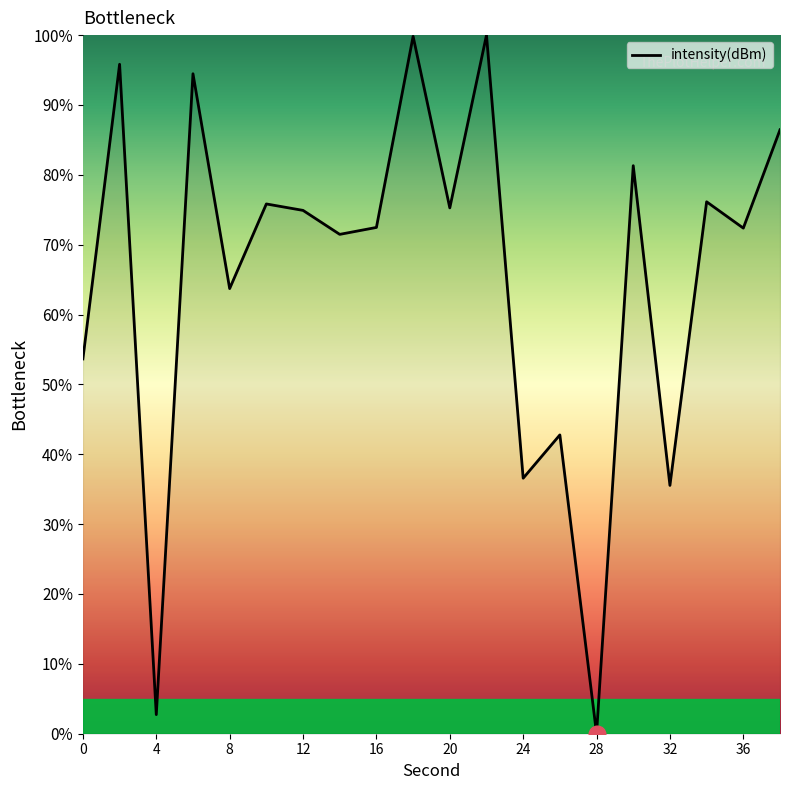

How many positive values are there?

19